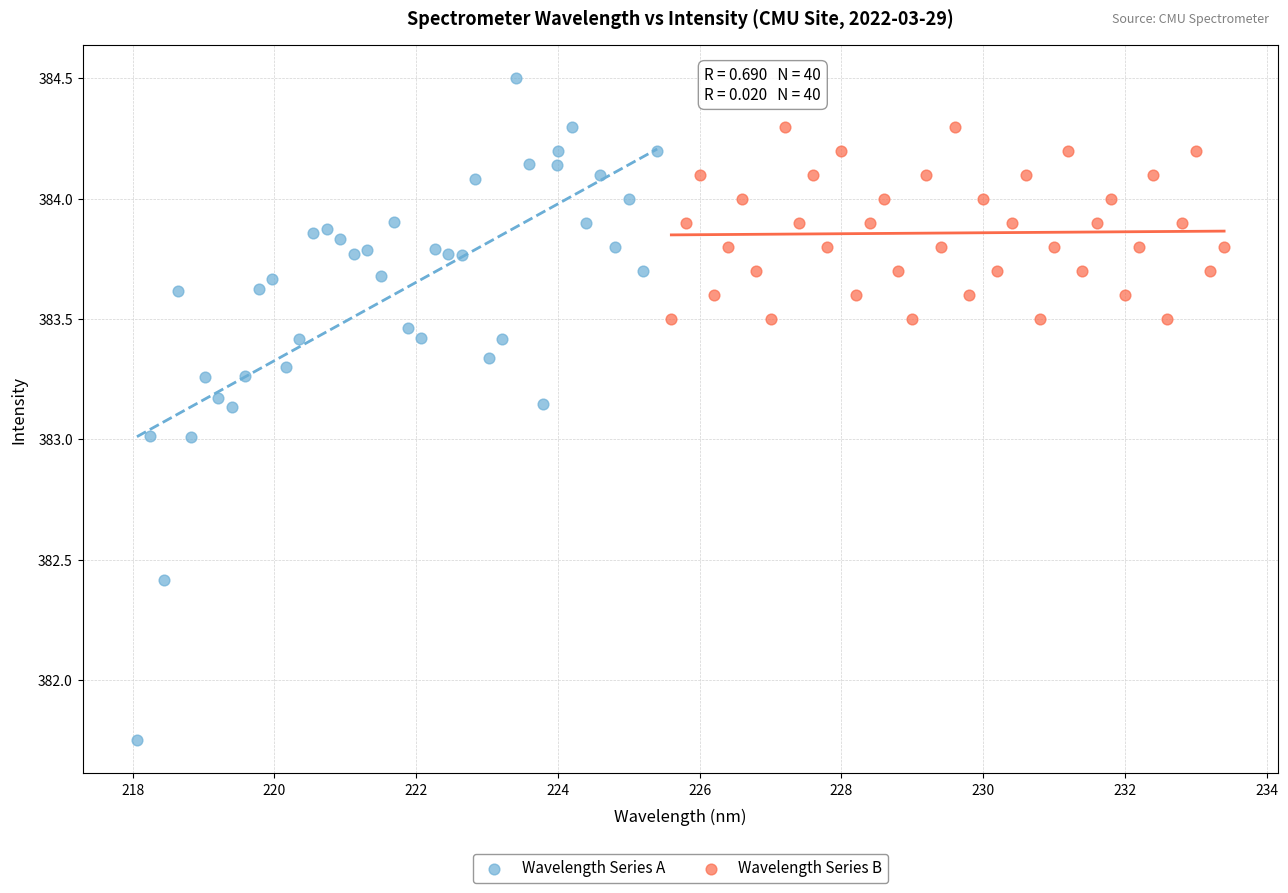

Which series reaches the maximum Y coordinate?

Wavelength Series A